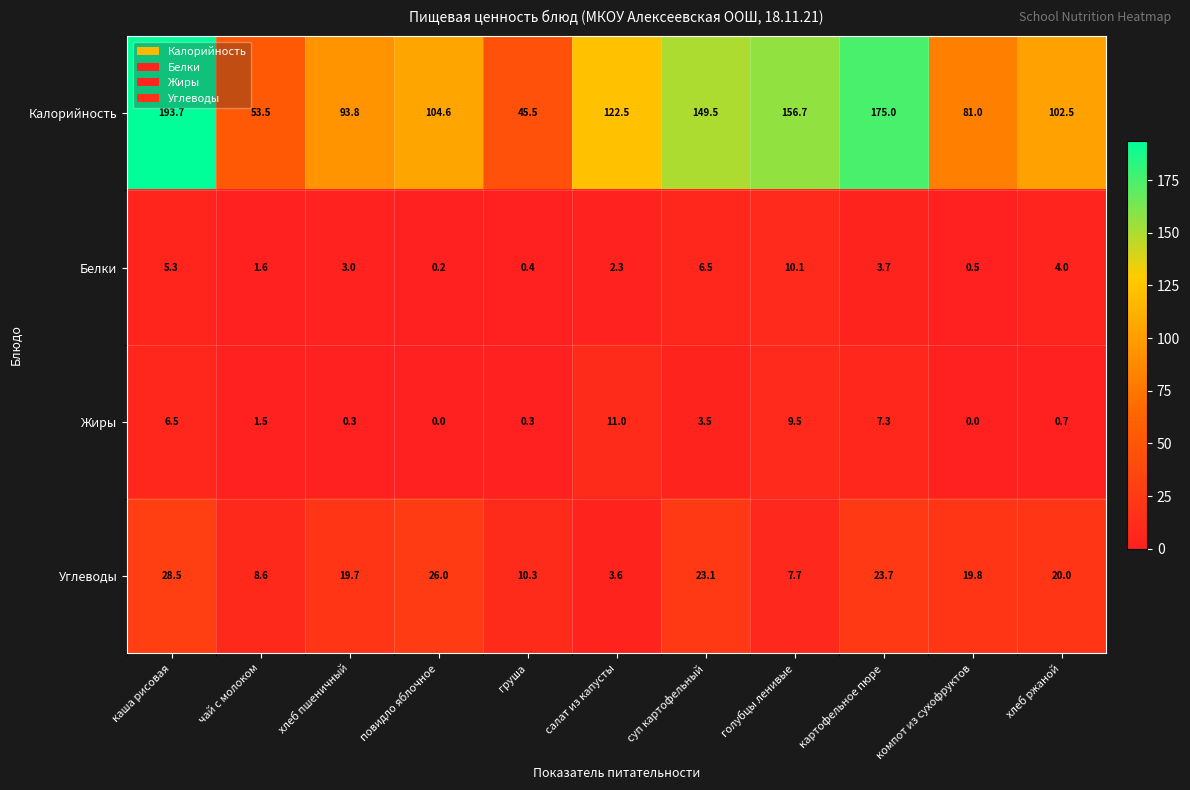

Rank the series by their maximum value, from lowest to highest.

Белки, Жиры, Углеводы, Калорийность